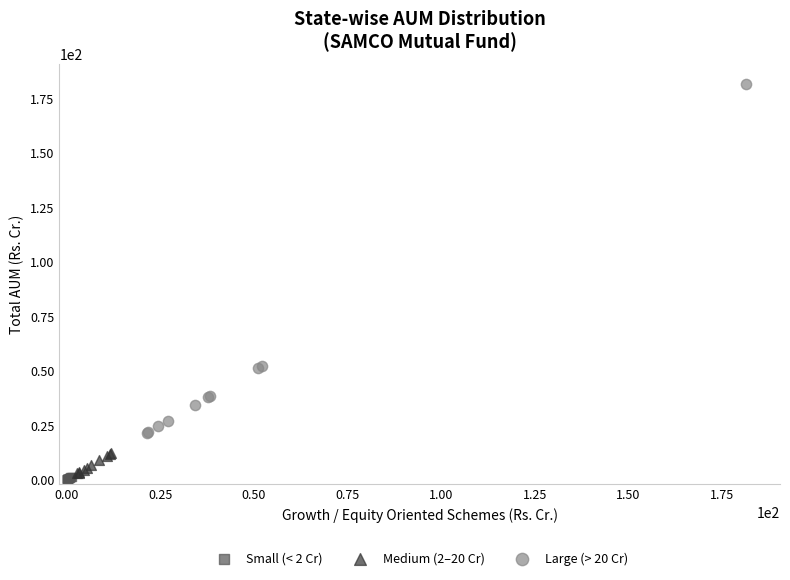

Which series has the largest Y range (max minus min)?

Large (> 20 Cr)